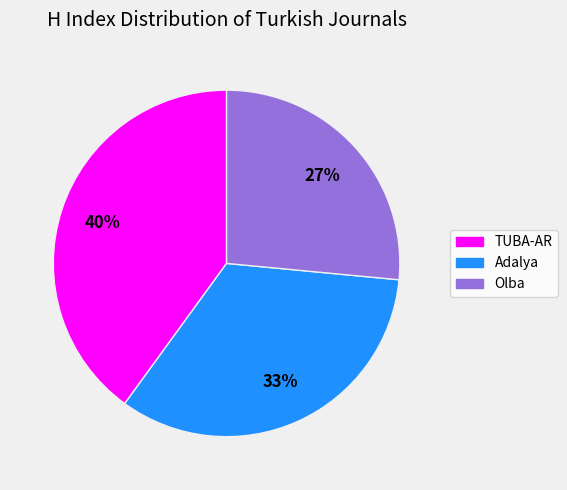

Does TUBA-AR represent more than half of the total?

No